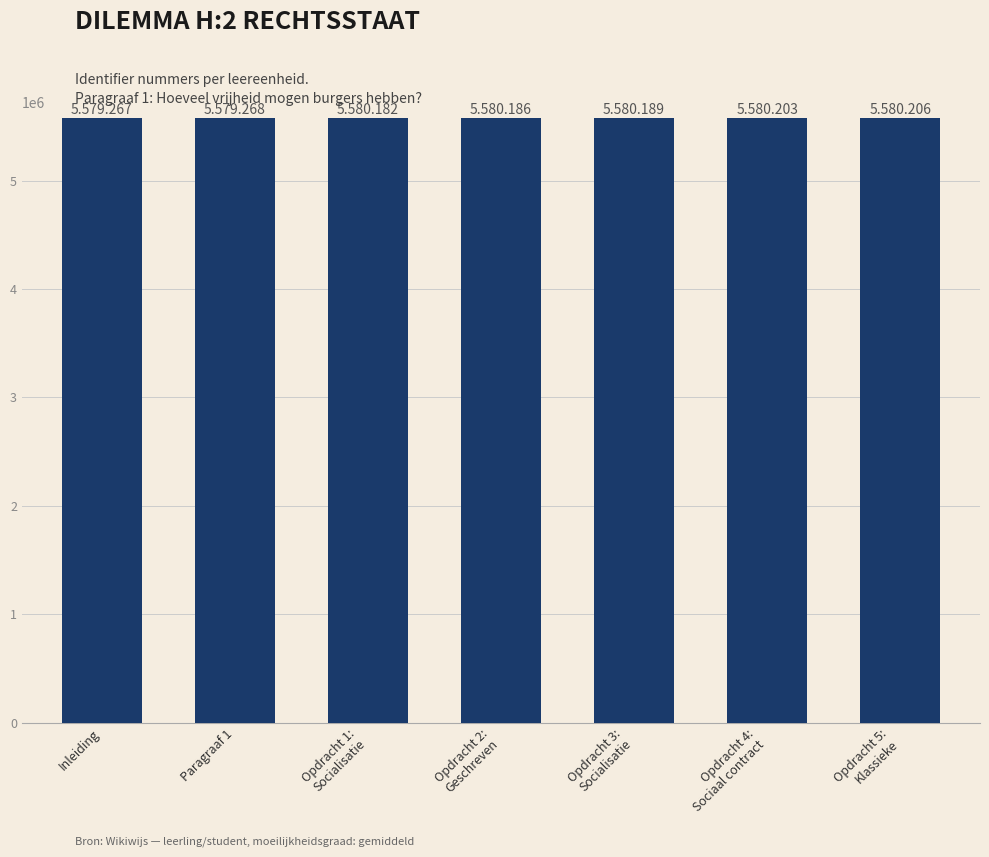

The value at Paragraaf 1 is 5579268. True or false?

True